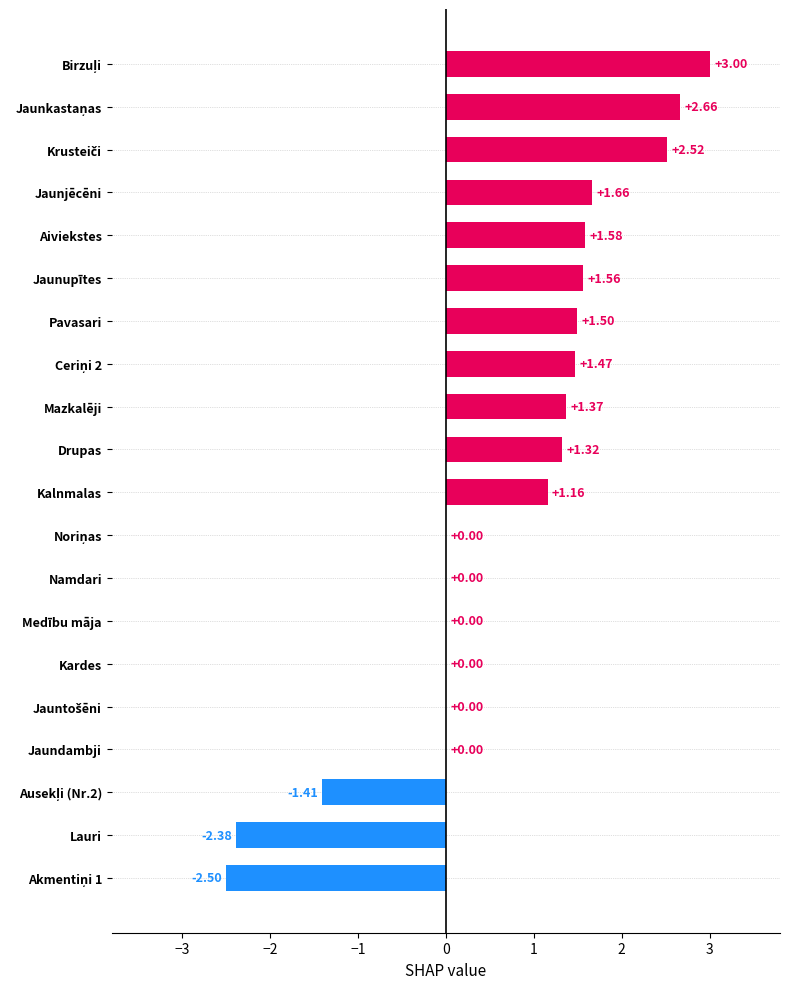

How many series are shown in this chart?

1